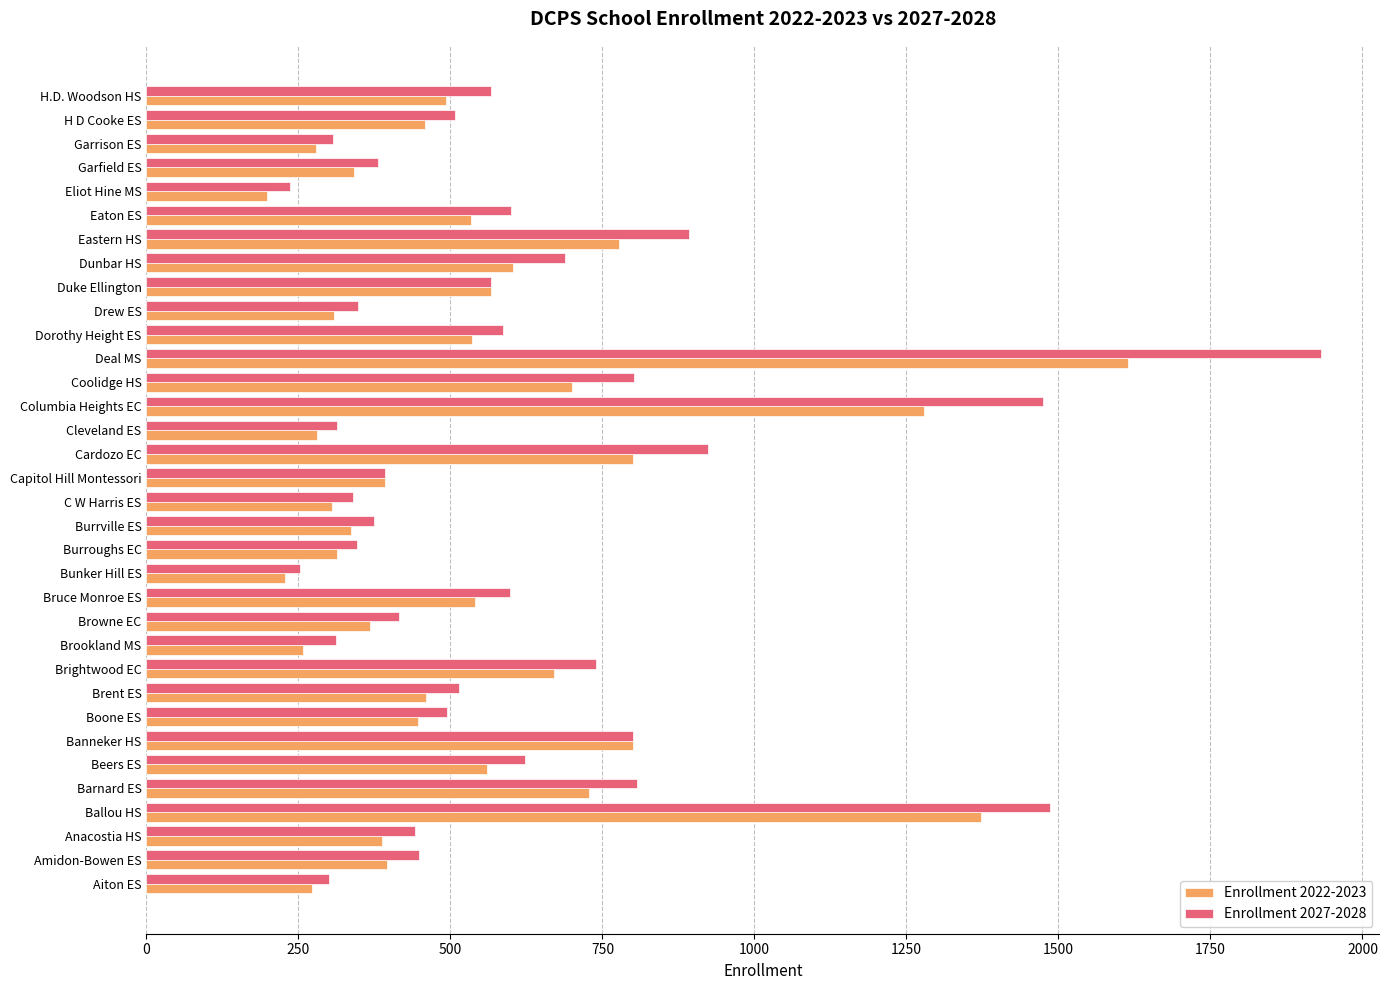

At how many categories does at least one series exceed 1172?

3